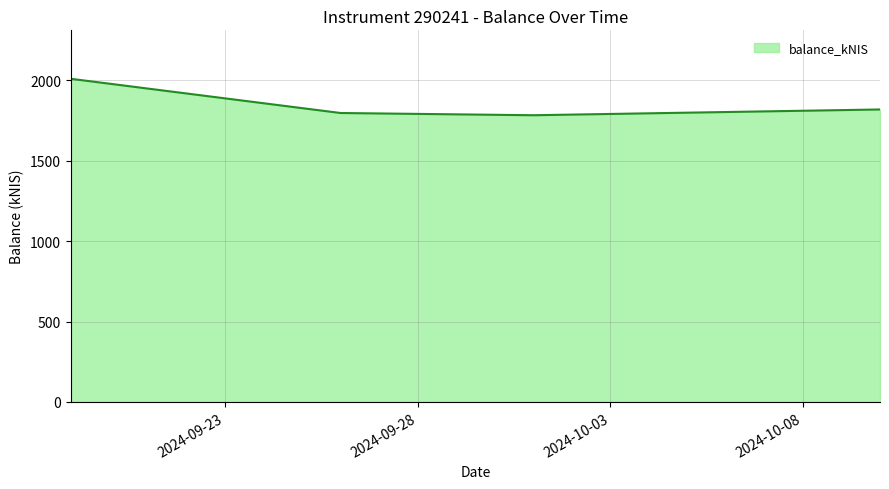

Reading left to right, extract all data points from this chart.

2009.9	1797.1	1783.2	1819.1